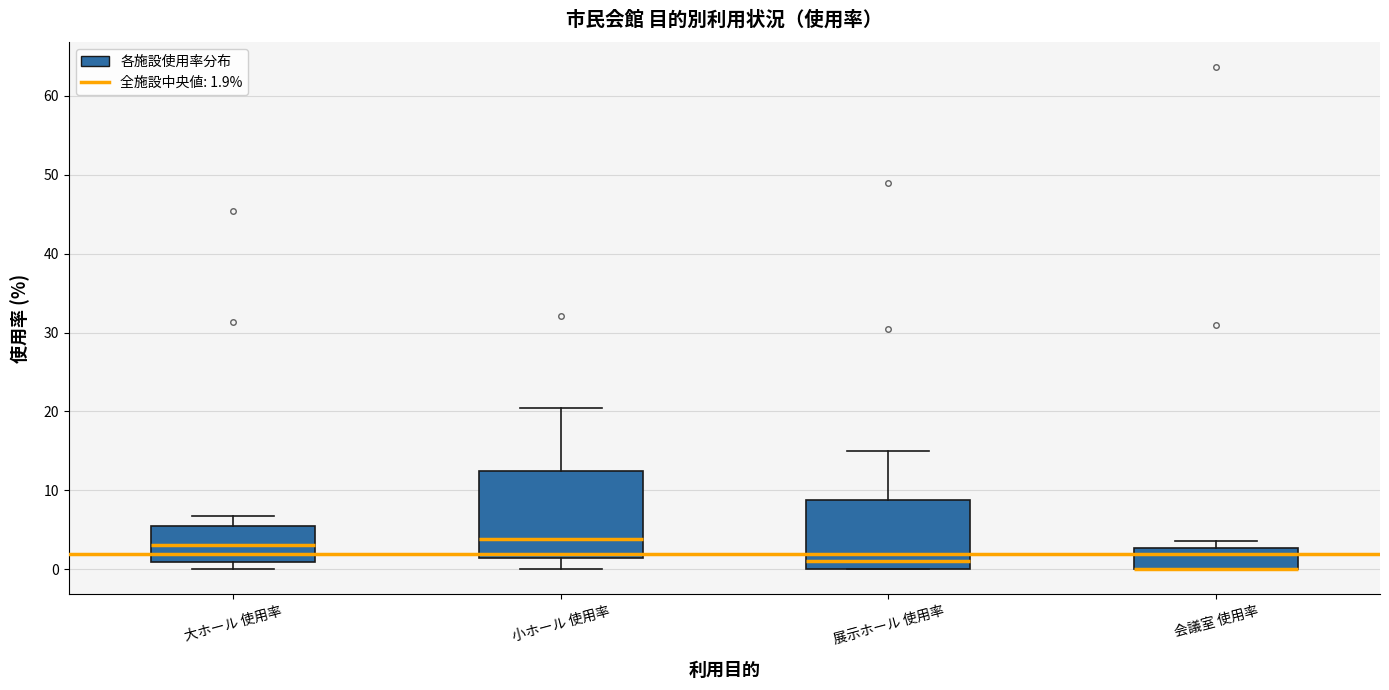

Reading left to right, transcribe this box plot: for each box, give where its median line is, the range the box spans, and where its two whiskers end, as read against the y-axis. The values are not printed on the chart, so give them approximately, as read against the axis.

大ホール 使用率: median 3, box 1 to 6, whiskers 0 to 7
小ホール 使用率: median 4, box 1 to 12, whiskers 0 to 20
展示ホール 使用率: median 1, box 0 to 9, whiskers 0 to 15
会議室 使用率: median 0 (drawn on the box's lower edge), box 0 to 3, whiskers 0 to 4